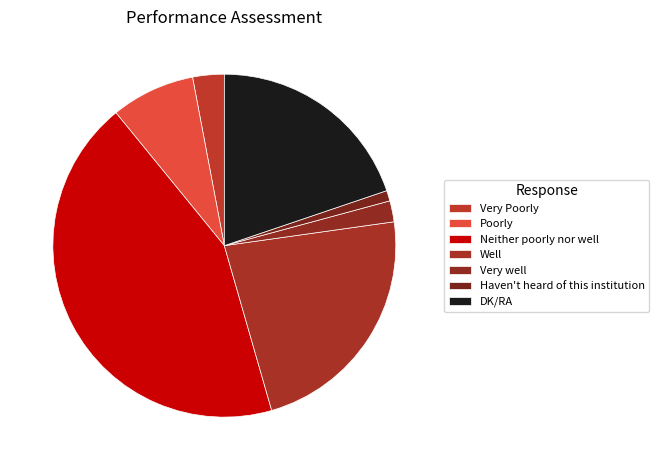

What is the smallest slice in the pie chart?

Haven't heard of this institution